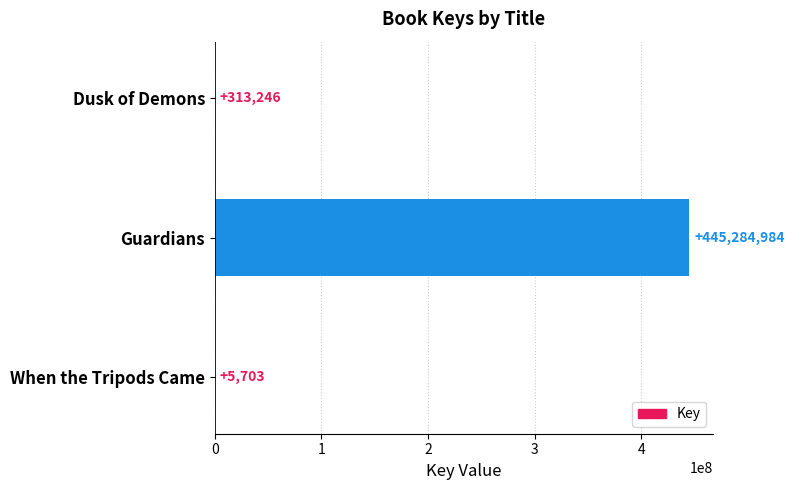

Reading top to bottom, transcribe all the data shown in this chart.

Dusk of Demons=313246	Guardians=445284984	When the Tripods Came=5703